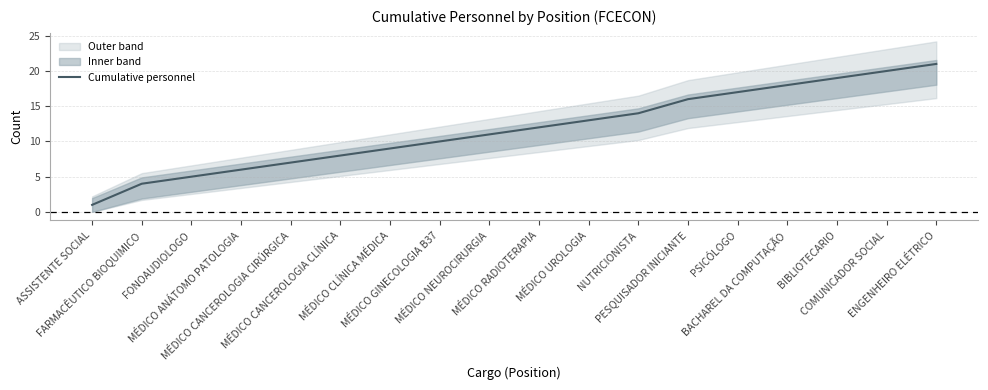

True or false: there are more than 0 points higher than both neighbors.

False